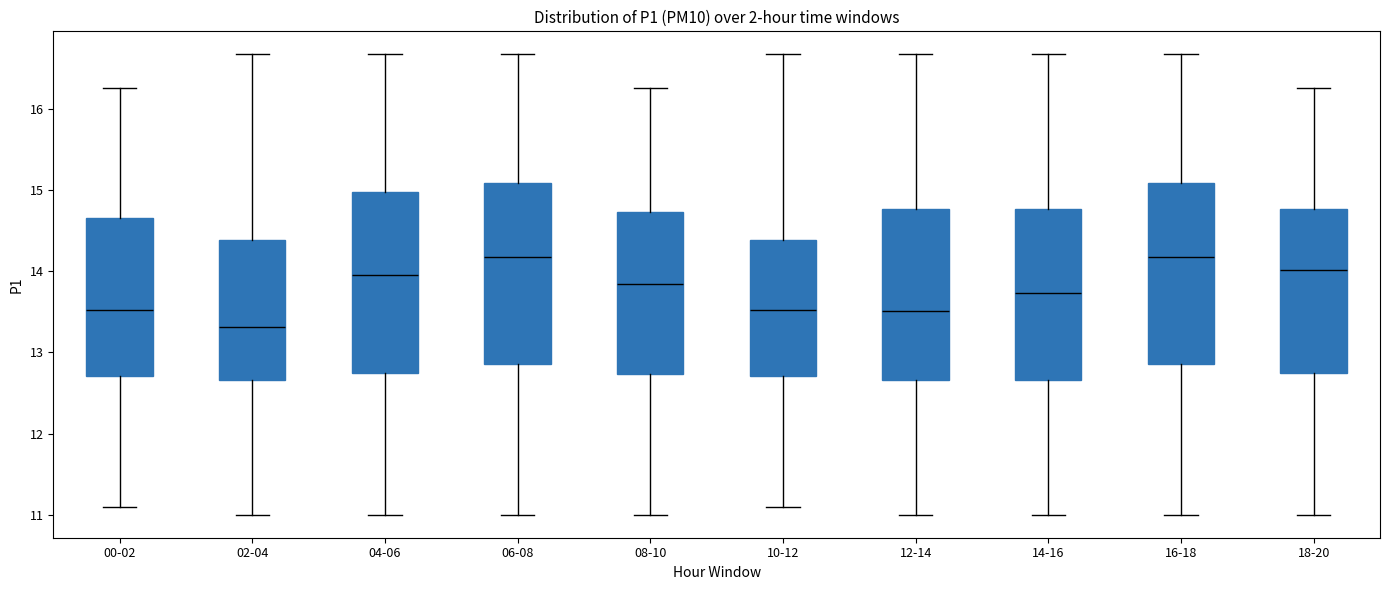

Reading left to right, transcribe this box plot: for each box, give where its median line is, the range the box spans, and where its two whiskers end, as read against the y-axis. The values are not printed on the chart, so give them approximately, as read against the axis.

00-02: median 13.5, box 12.7 to 14.7, whiskers 11.1 to 16.3
02-04: median 13.3, box 12.7 to 14.4, whiskers 11.0 to 16.7
04-06: median 14.0, box 12.7 to 15.0, whiskers 11.0 to 16.7
06-08: median 14.2, box 12.9 to 15.1, whiskers 11.0 to 16.7
08-10: median 13.8, box 12.7 to 14.7, whiskers 11.0 to 16.3
10-12: median 13.5, box 12.7 to 14.4, whiskers 11.1 to 16.7
12-14: median 13.5, box 12.7 to 14.8, whiskers 11.0 to 16.7
14-16: median 13.7, box 12.7 to 14.8, whiskers 11.0 to 16.7
16-18: median 14.2, box 12.9 to 15.1, whiskers 11.0 to 16.7
18-20: median 14.0, box 12.7 to 14.8, whiskers 11.0 to 16.3